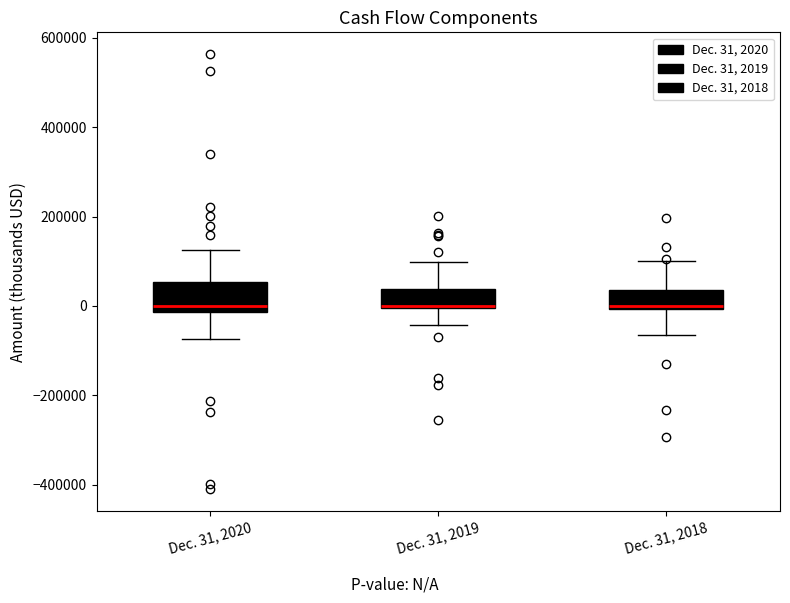

Where is the upper edge of the box for Dec. 31, 2018 on the y-axis? The values are not printed on the chart, so give them approximately, as read against the axis.

40000